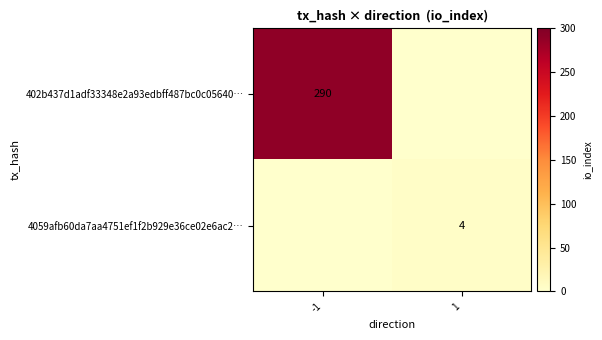

What is the spread (max minus min) of values at -1?

290